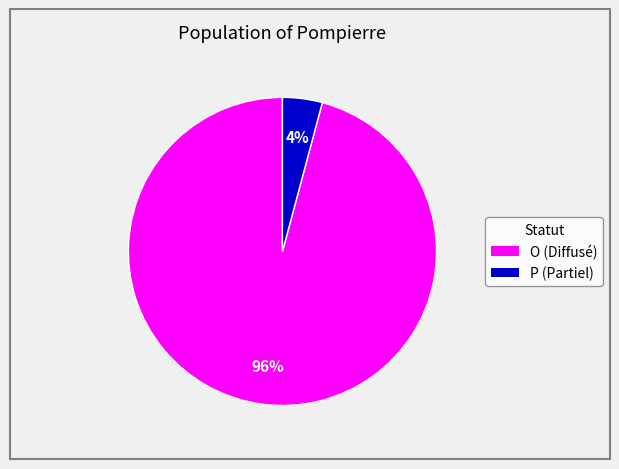

The O slice represents 96% of the pie. True or false?

True